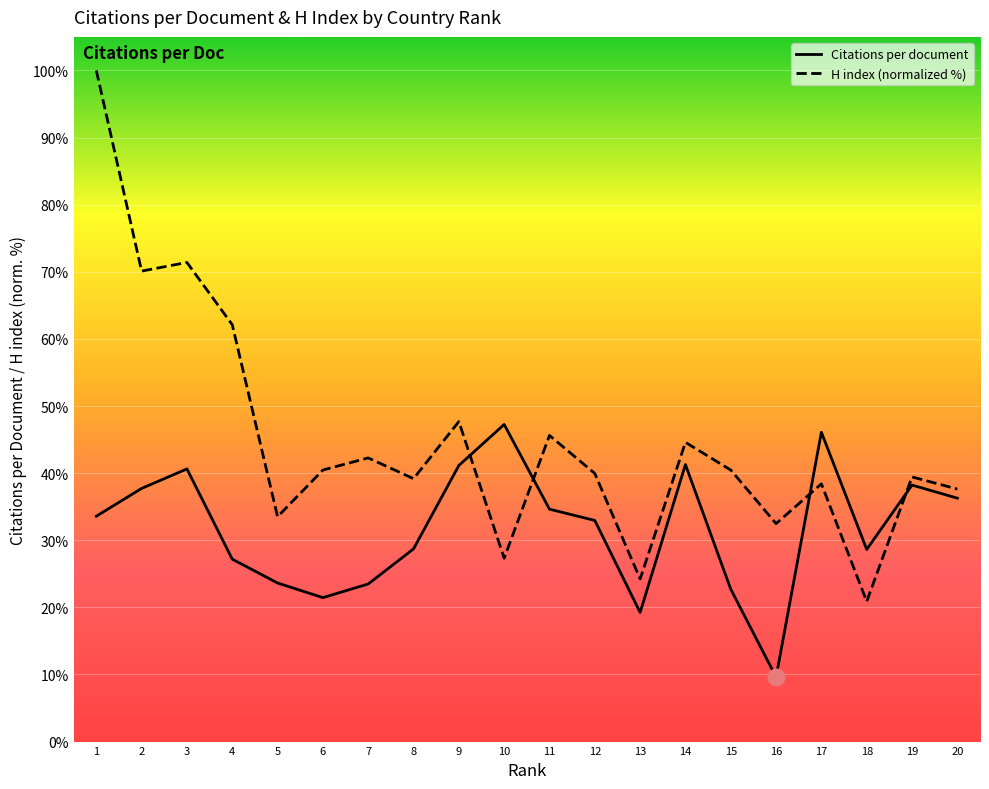

What is the minimum value shown in the chart?

9.6